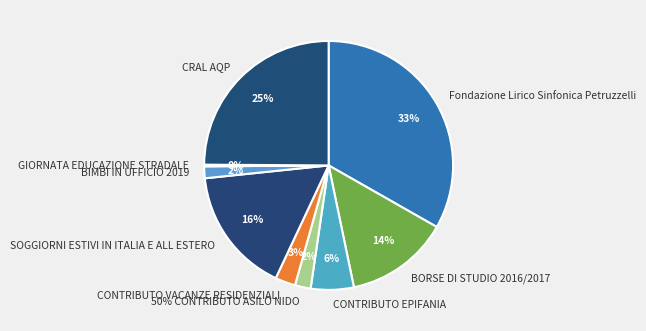

What is the total percentage of BIMBI IN UFFICIO 2019 and 50% CONTRIBUTO ASILO NIDO?

3.6%